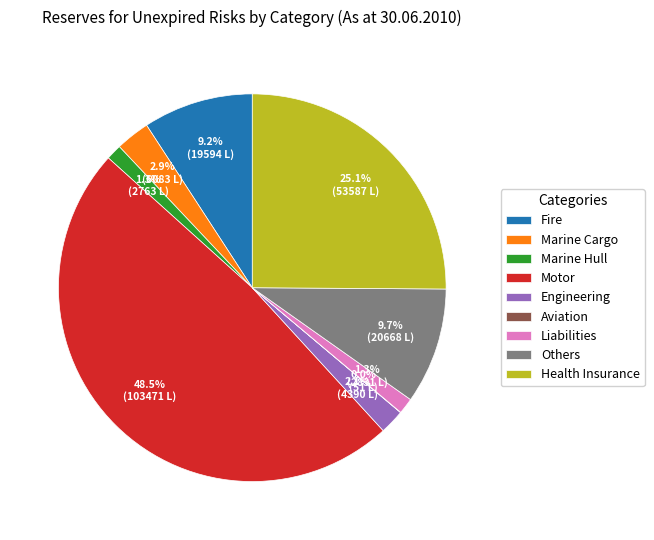

What is the largest slice in the pie chart?

Motor